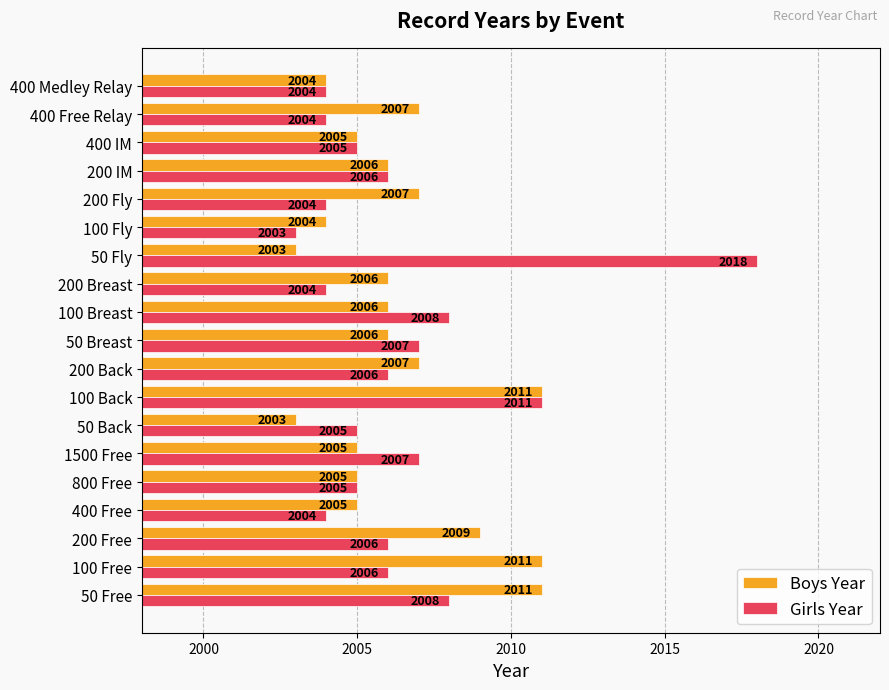

What is the greatest value displayed?

2018